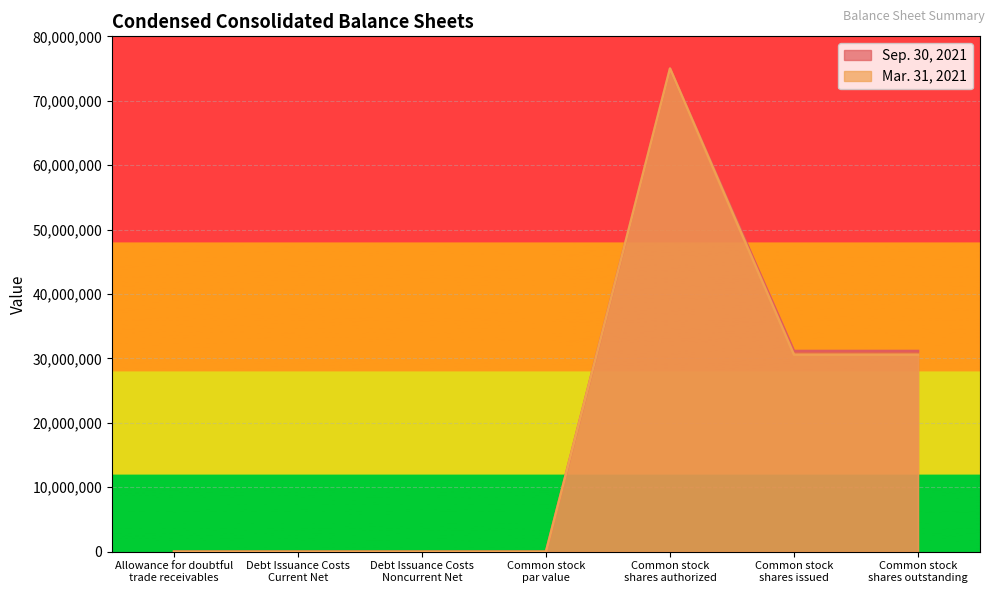

Count the number of categories in the chart.

7